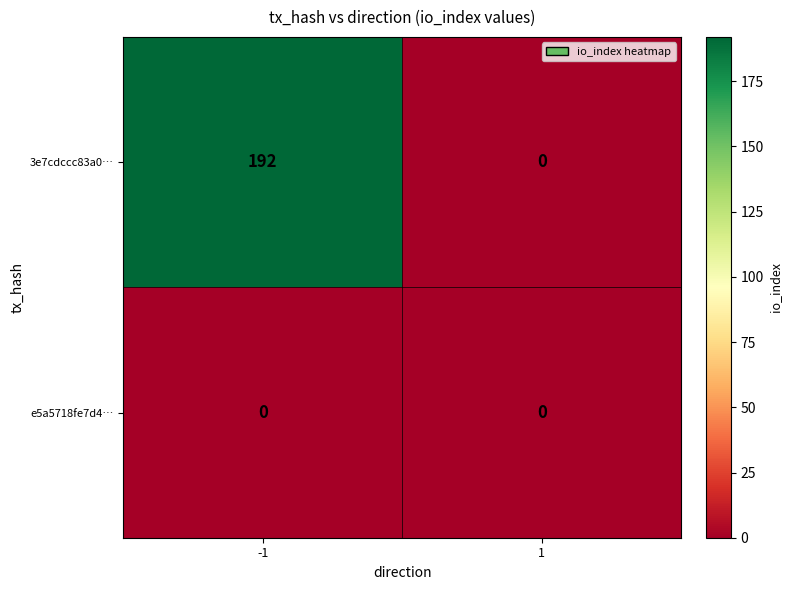

The value of 3e7cdccc83a0… at -1 is 192. True or false?

True